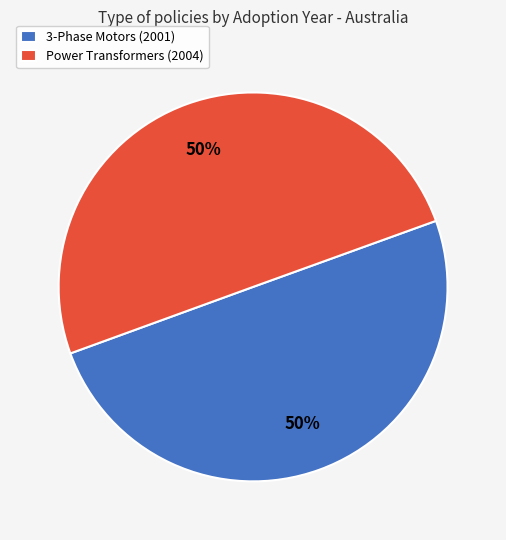

To the nearest percent, what is the average slice percentage?

50%